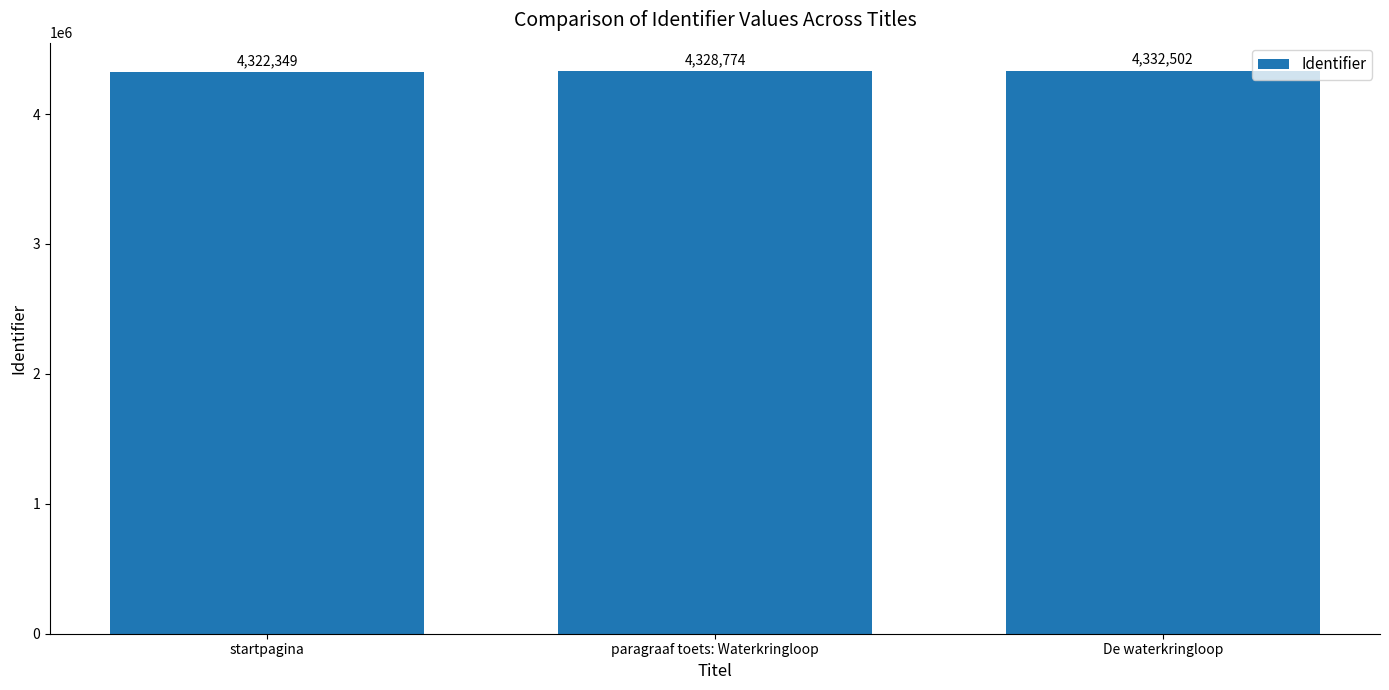

Reading right to left, what are all the values shown in this chart?

De waterkringloop=4332502	paragraaf toets: Waterkringloop=4328774	startpagina=4322349